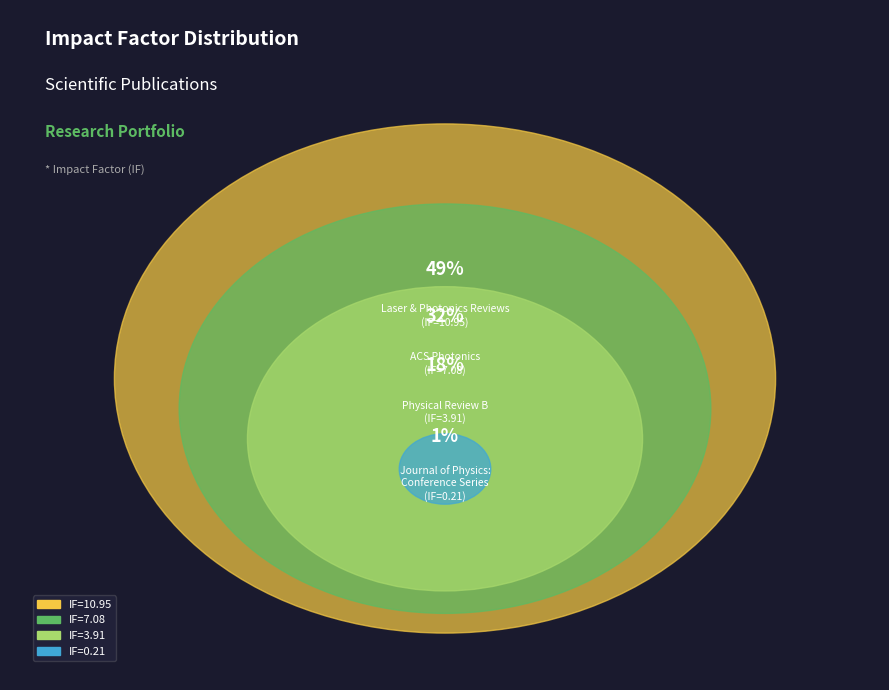

To the nearest percent, what portion does Physical Review B
(IF=3.91) represent?

18%